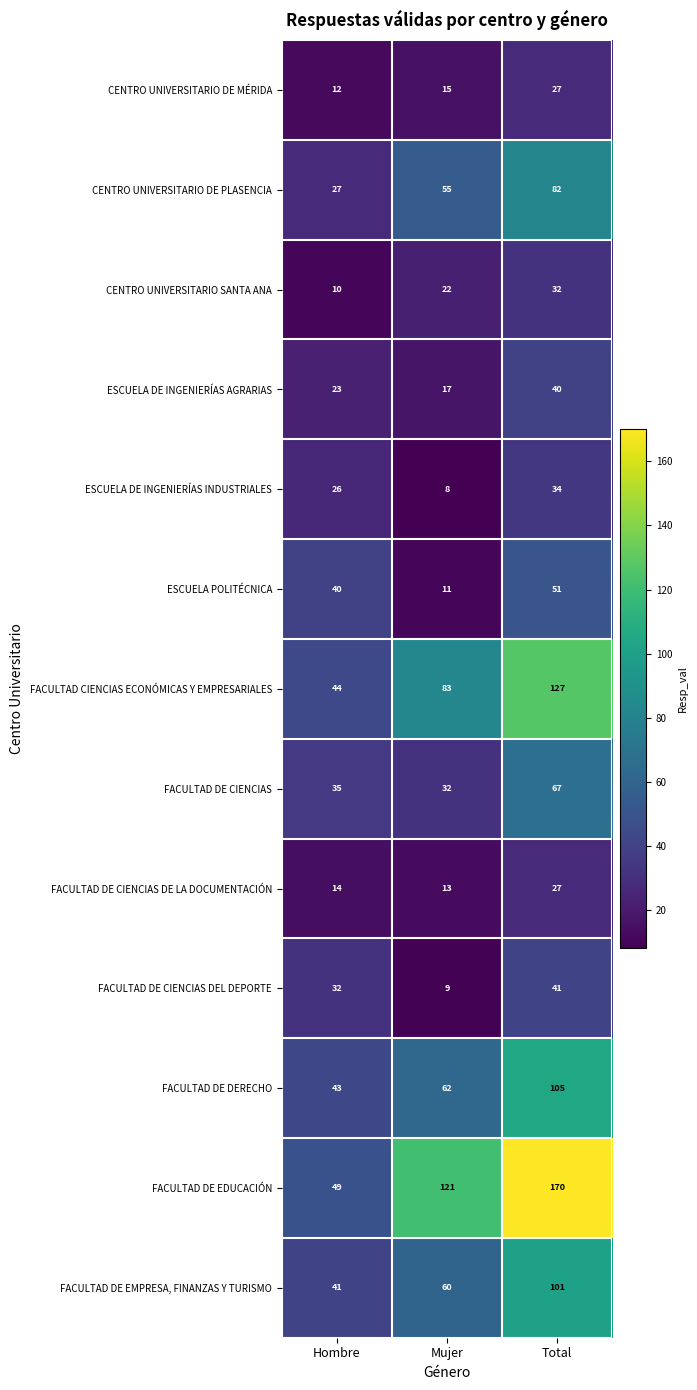

At how many categories does at least one series exceed 69?

2